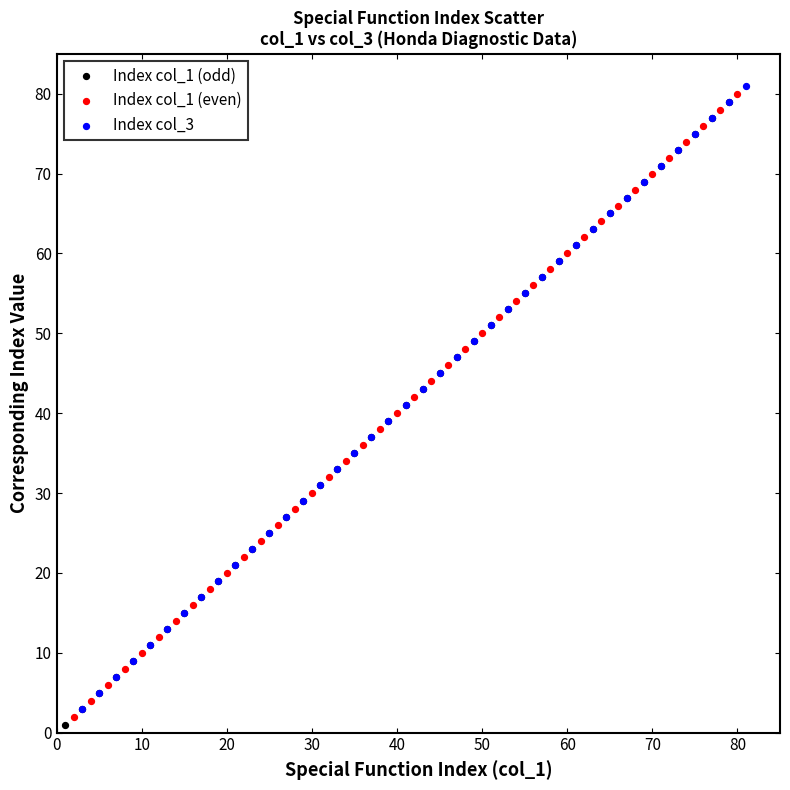

What are all the series names shown in the legend?

Index col_1 (odd), Index col_1 (even), Index col_3